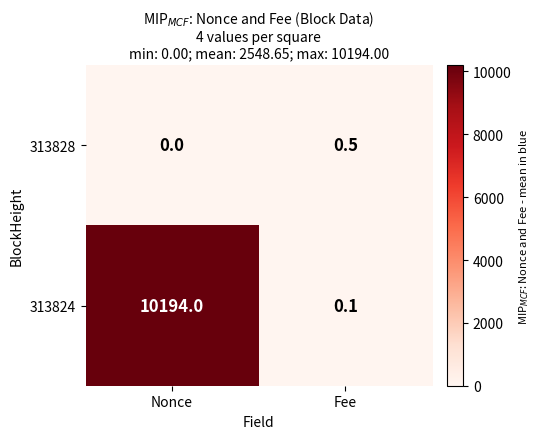

What is the maximum value shown in the chart?

10194.0